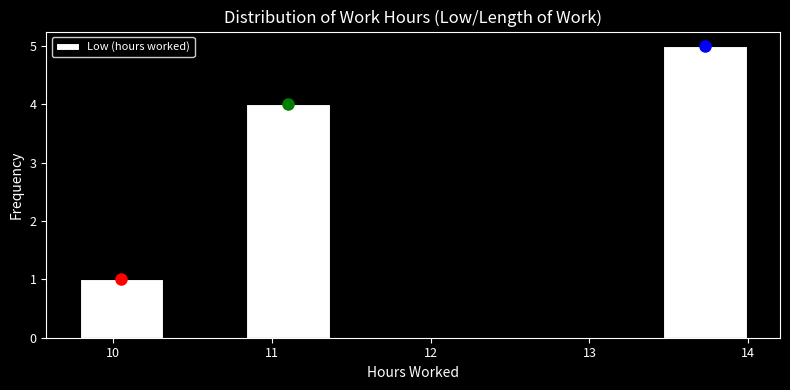

Reading left to right, list every bar in this chart as the range it spans on the x-axis followed by its height. Neither the bar edges nor the heights are printed on the chart, so give them approximately, as read against the axes.

9.8 to 10.3: 1
10.3 to 10.8: 0
10.8 to 11.4: 4
11.4 to 11.9: 0
11.9 to 12.4: 0
12.4 to 12.9: 0
12.9 to 13.5: 0
13.5 to 14.0: 5